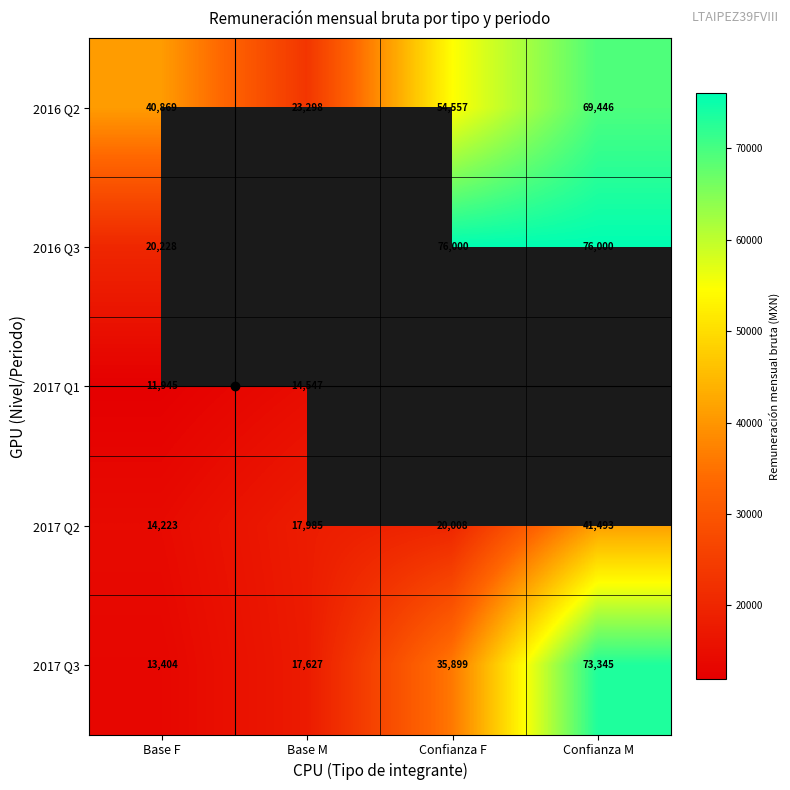

Which category has the highest value across all series?

Confianza F